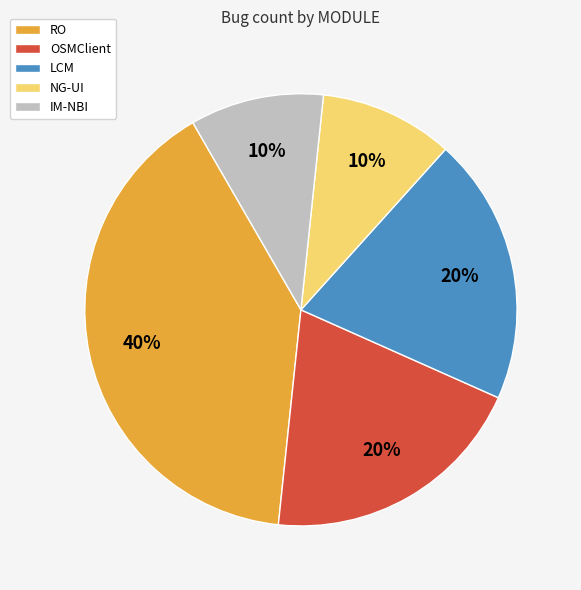

To the nearest percent, what portion does IM-NBI represent?

10%